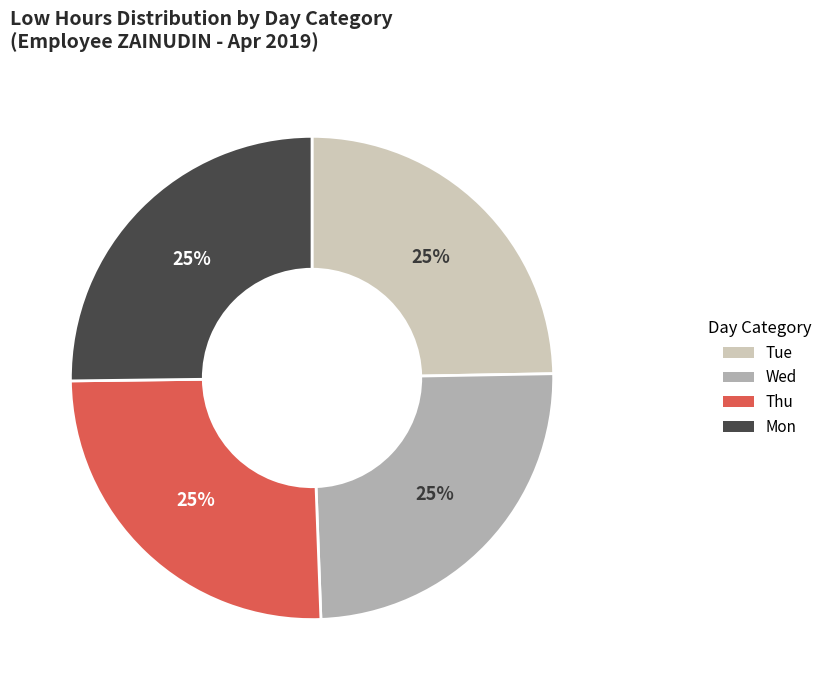

To the nearest percent, what is the average slice percentage?

25%